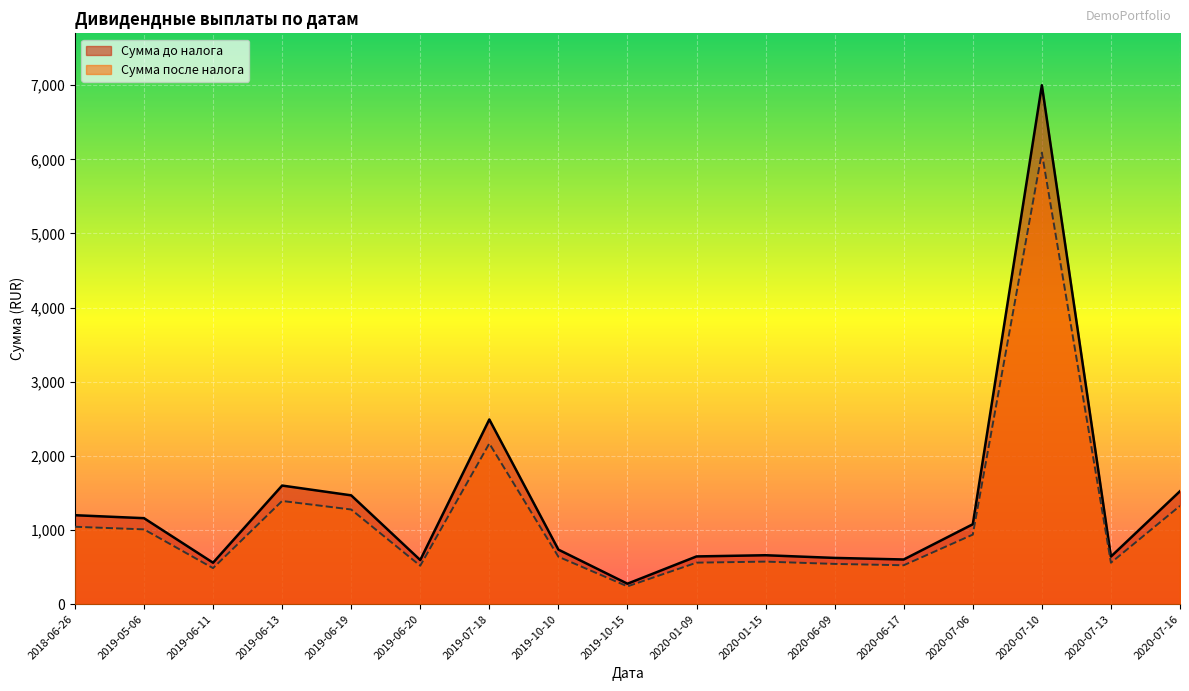

Which series has the largest total across all categories?

Сумма до налога